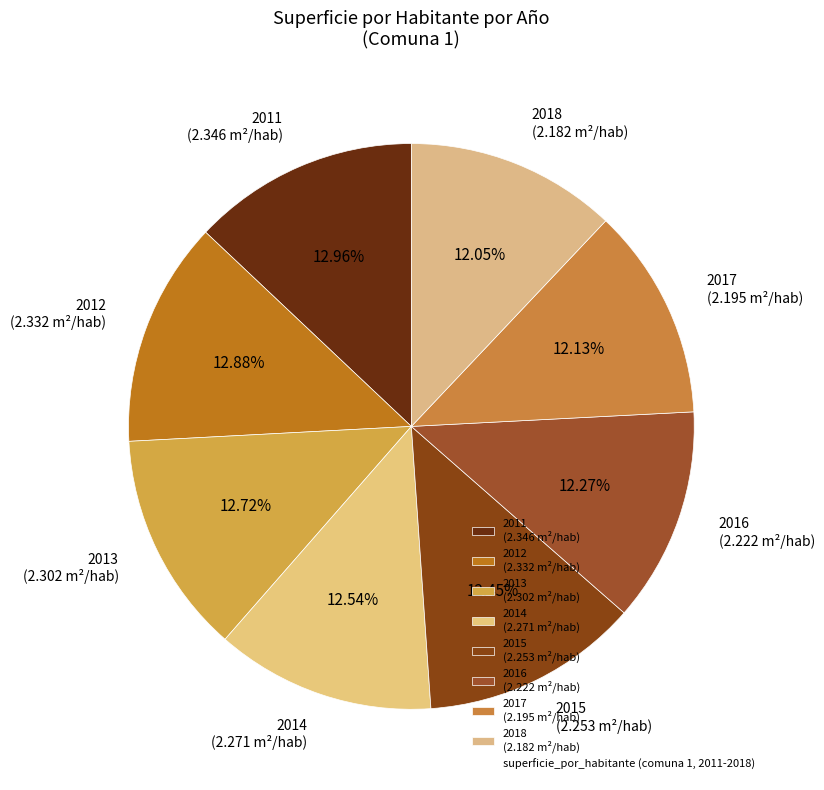

Is the sum of 2016 and 2012 greater than half?

No